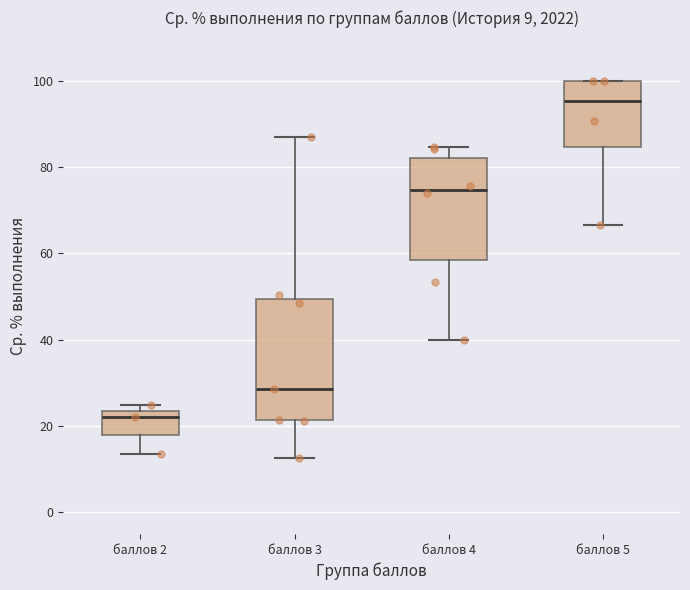

Which box has the highest median line?

баллов 5